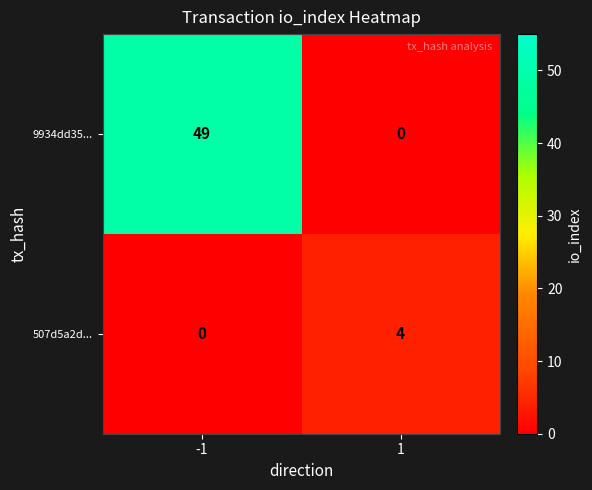

What is the highest value of the 507d5a2d... series?

4